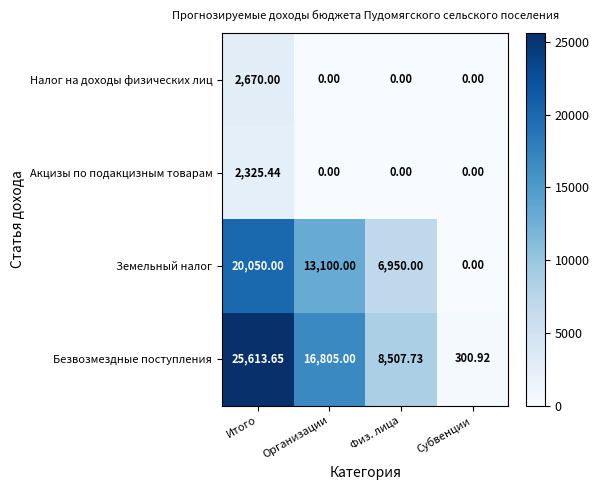

At how many categories does at least one series exceed 145?

4